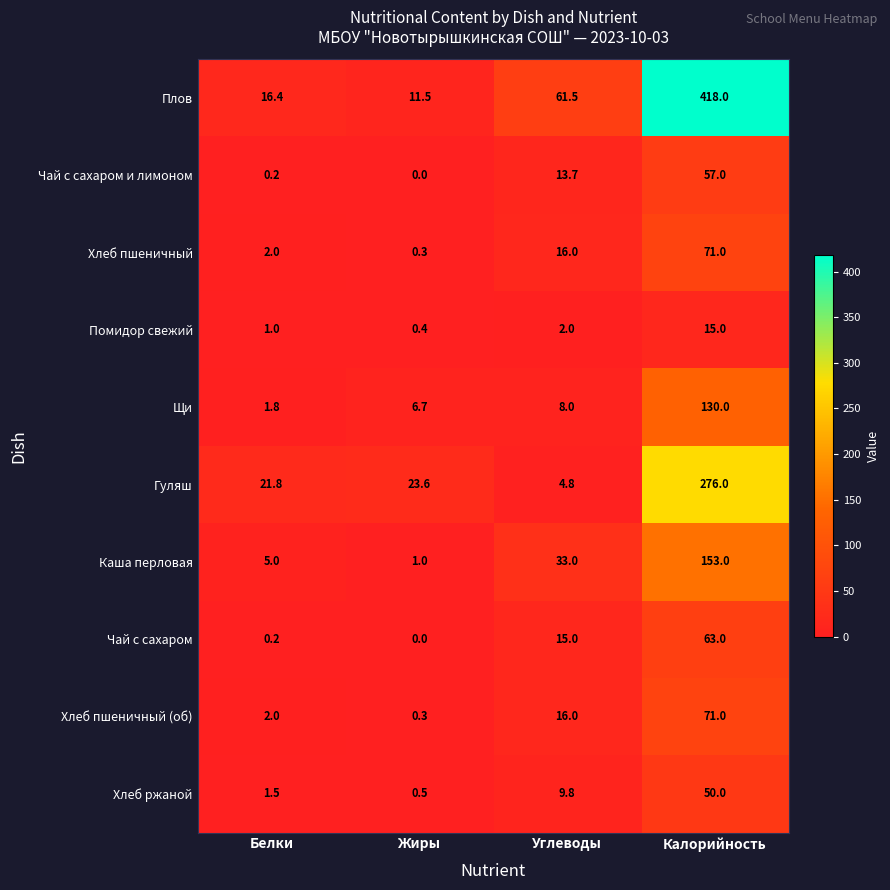

At how many categories does at least one series exceed 102?

1